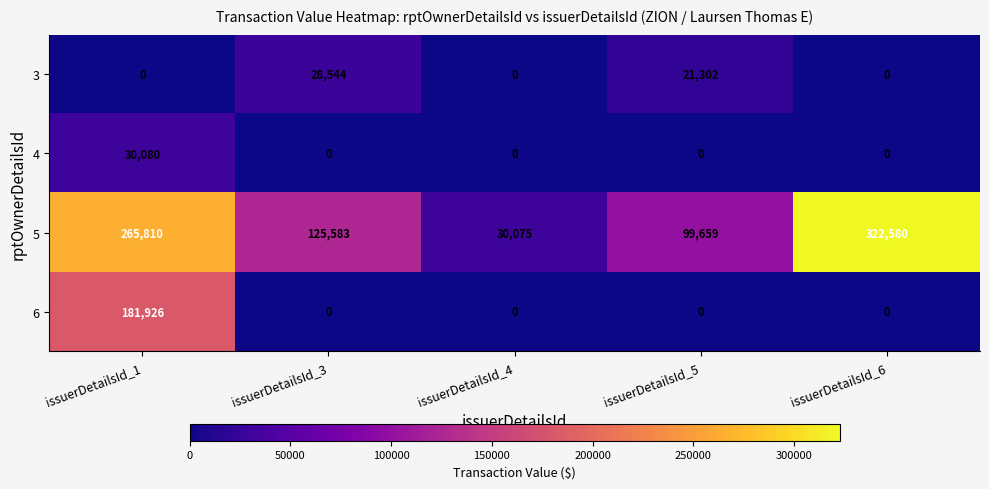

Count the number of data series in this chart.

4